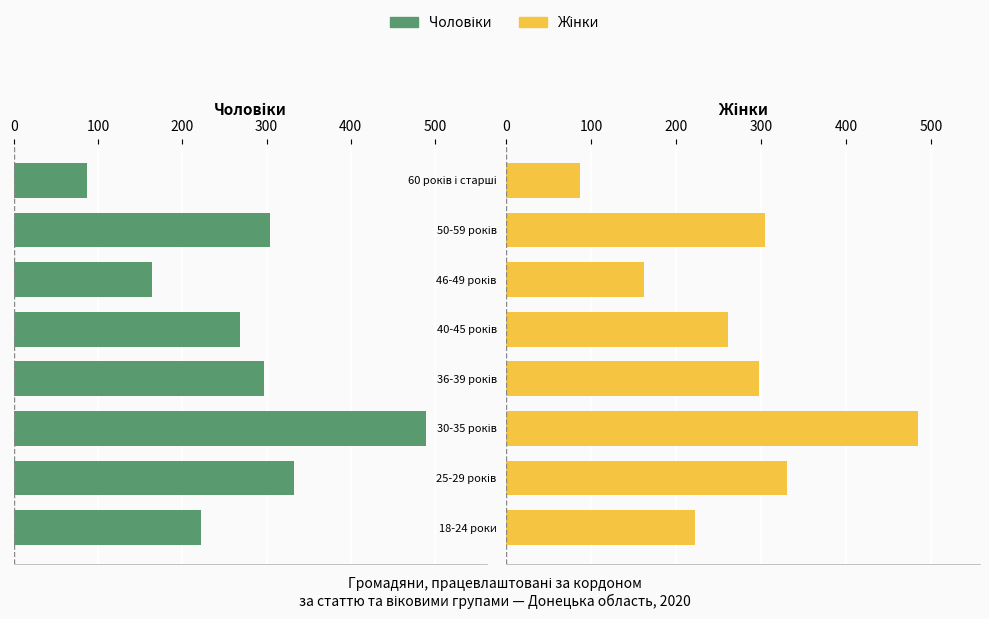

Is the value of Жінки at 18-24 роки greater than the value of Чоловіки at 18-24 роки?

No